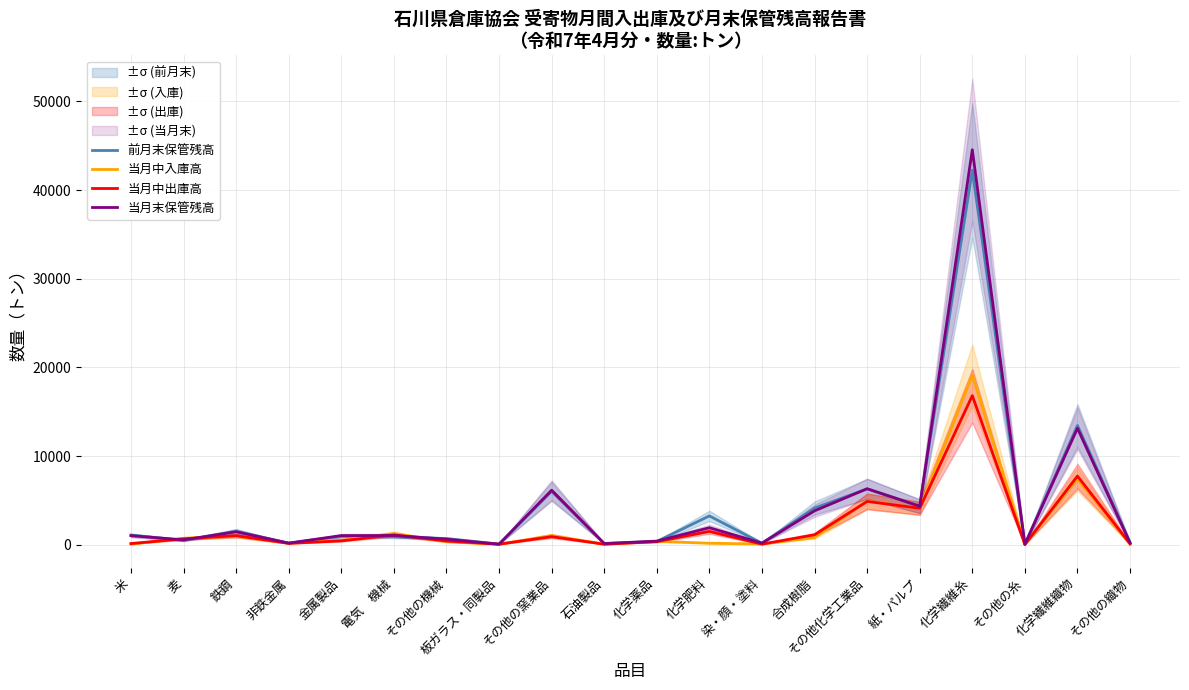

Is this an area chart (filled region under the line)?

No